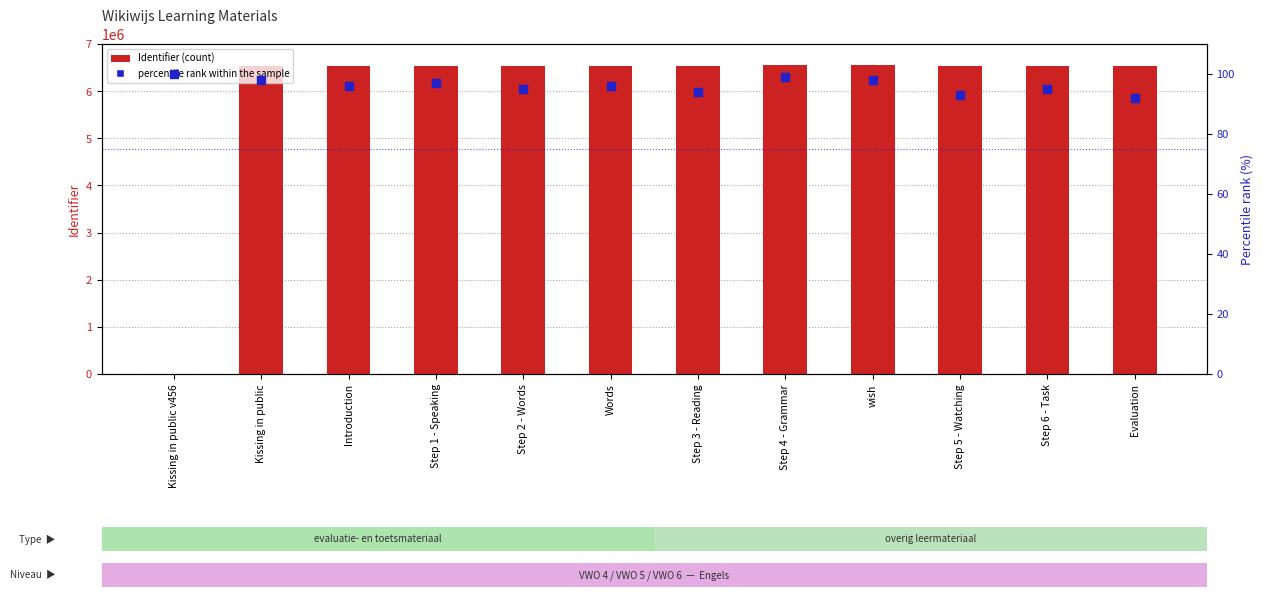

At how many categories does at least one series exceed 464125?

11